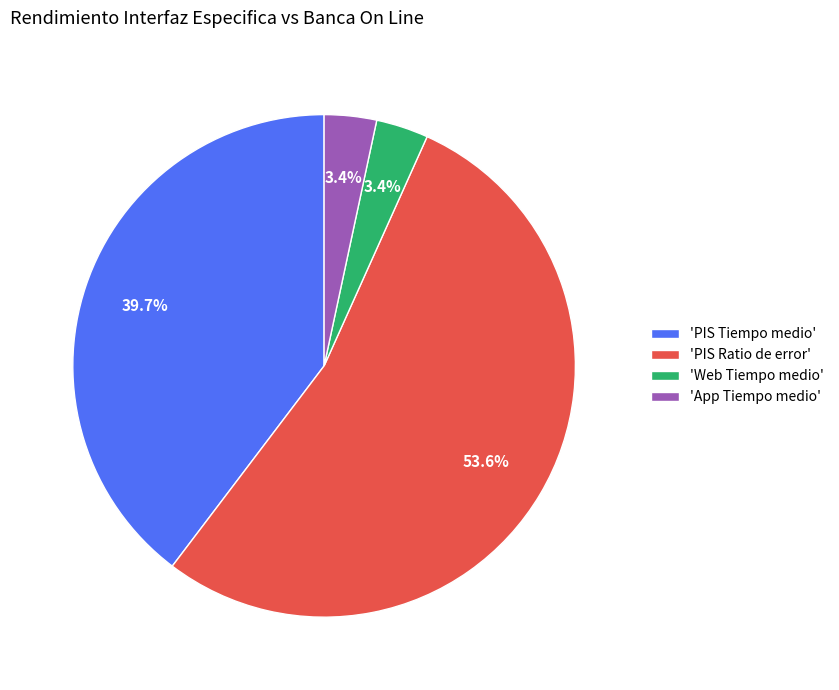

To the nearest percent, what is the average slice percentage?

25%